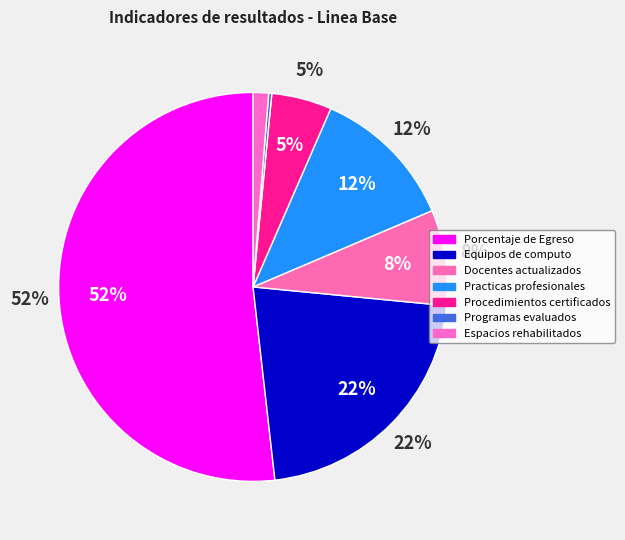

Is there a majority slice in this chart?

Yes